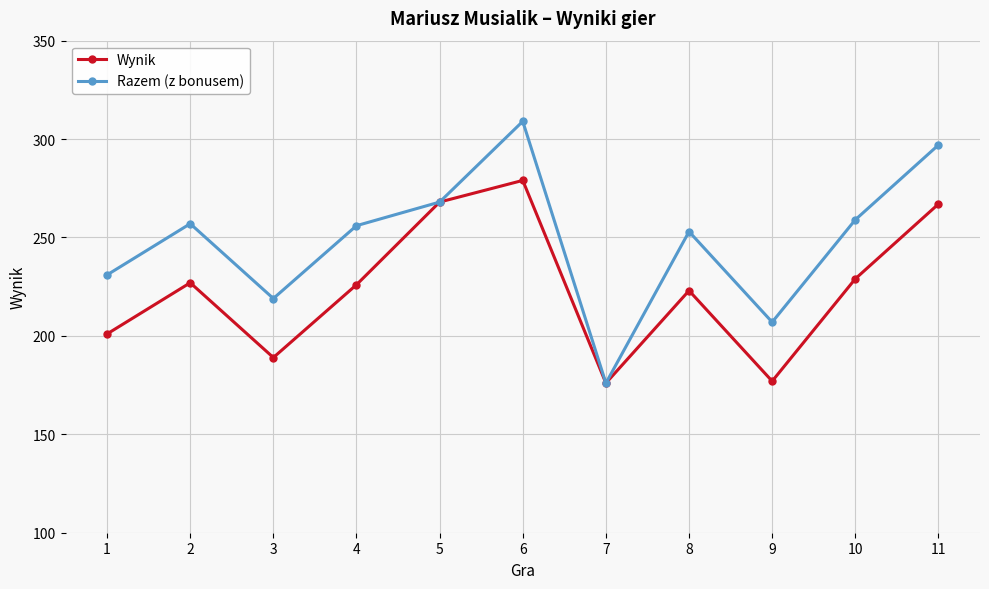

What is the value of the Wynik point at the 6th from the left?

279